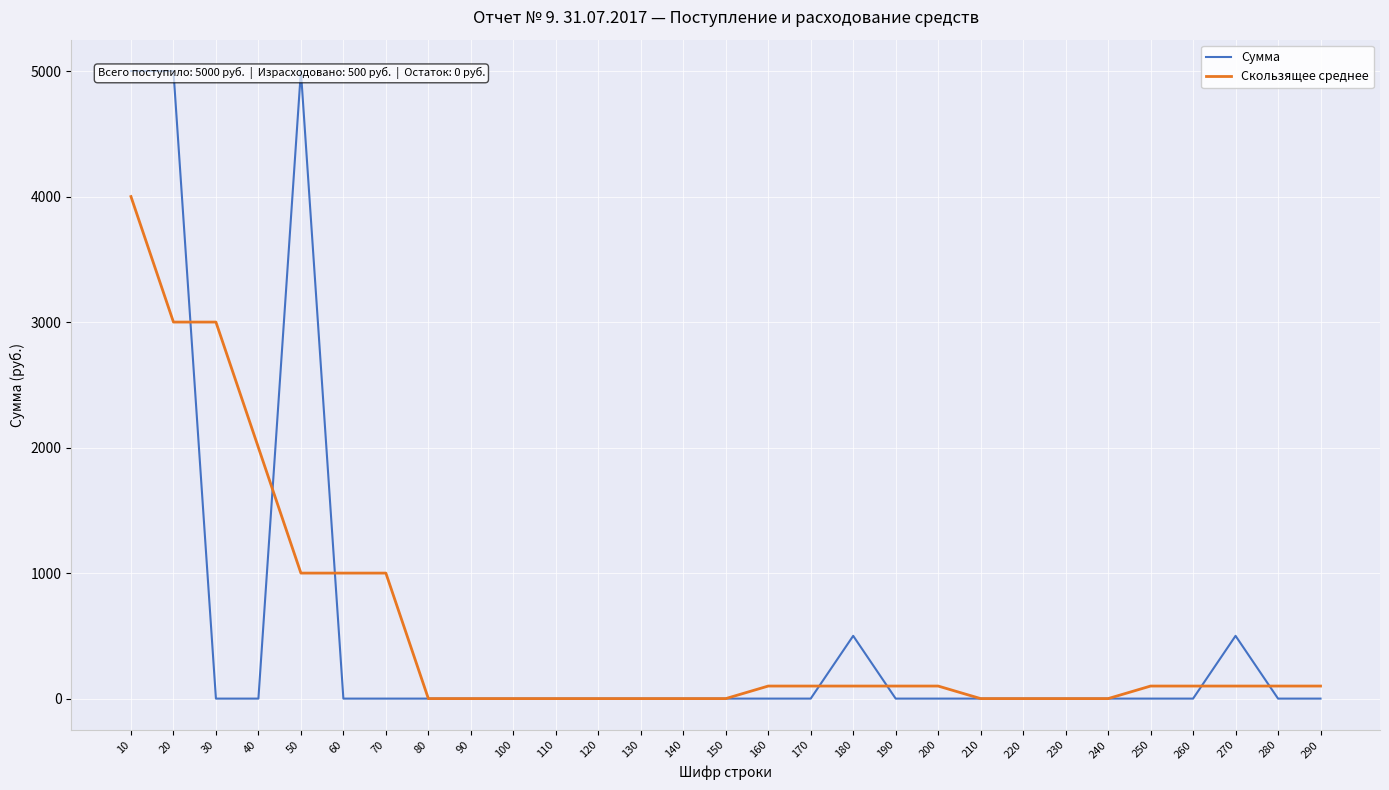

Between 150 and 120, which is larger?

150